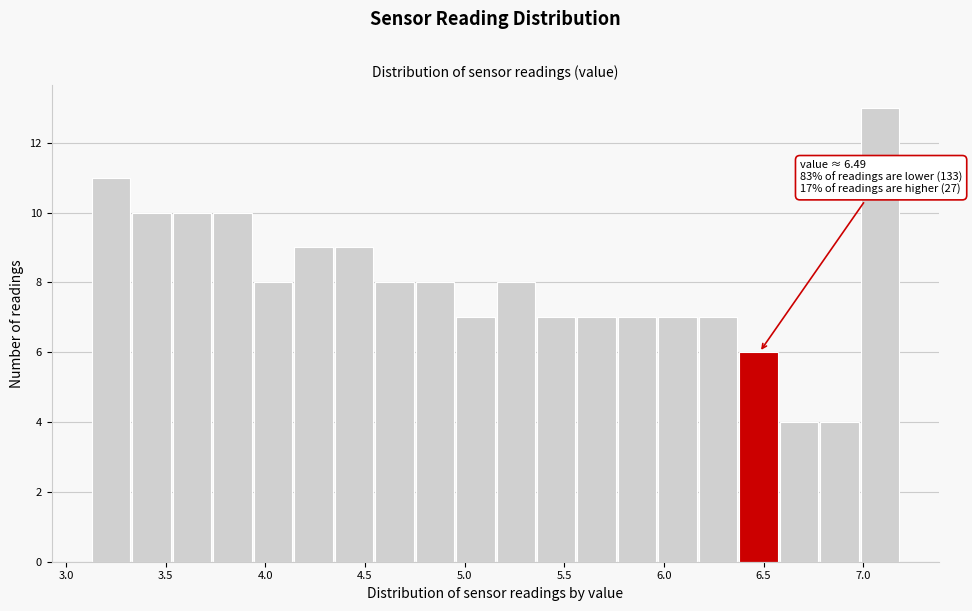

Which range on the x-axis has the tallest bar?

7.00 to 7.20